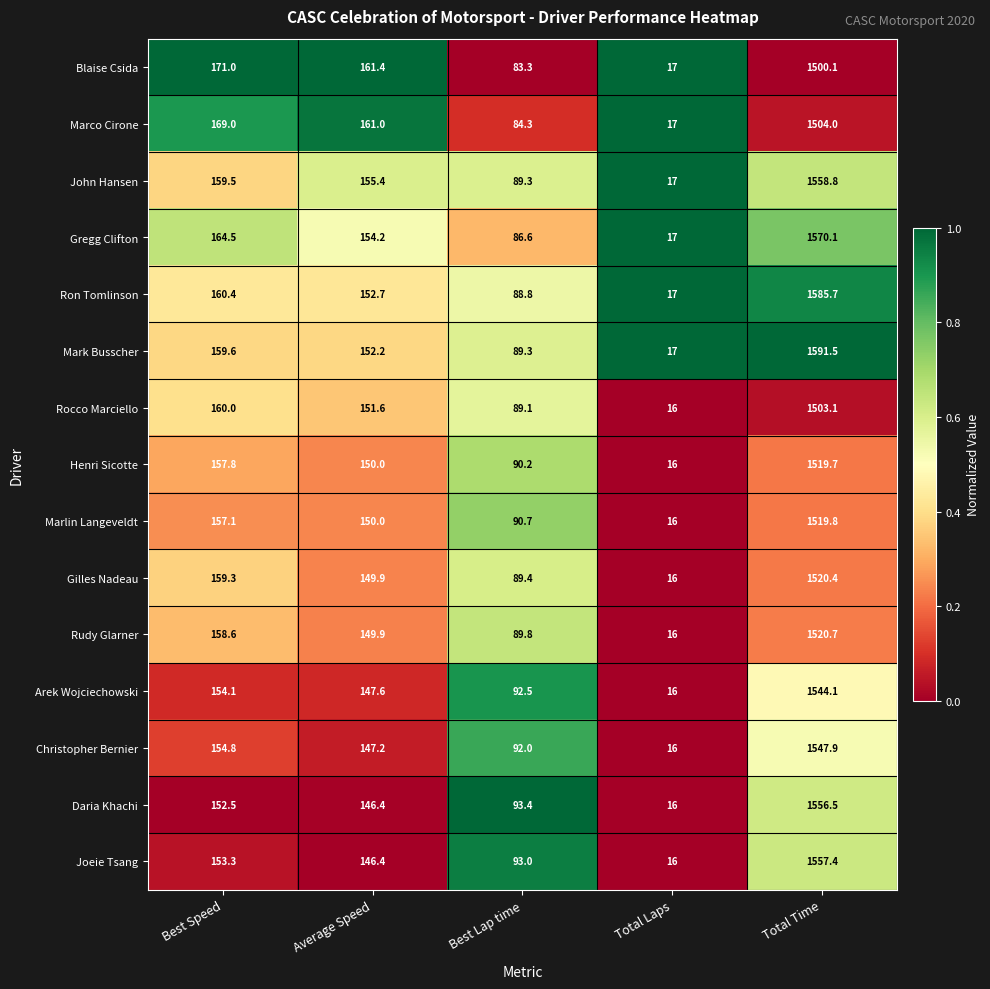

The Marco Cirone series shows 17.0 at Total Laps. True or false?

True